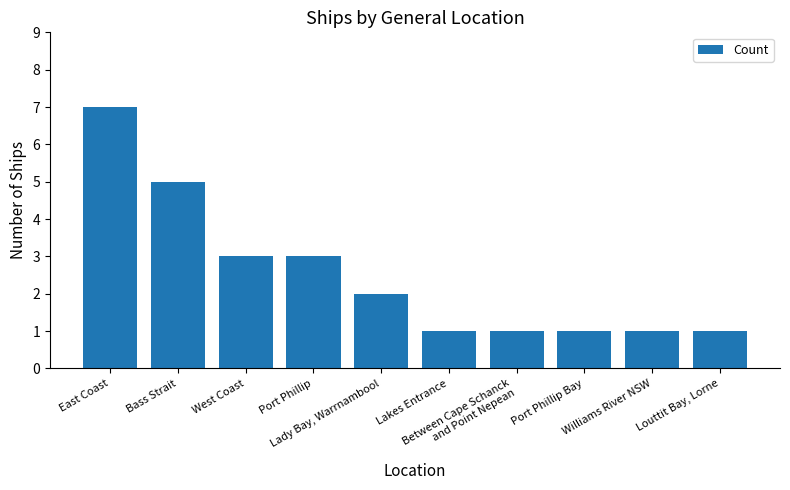

What is the value of the 3rd bar from the left?

3